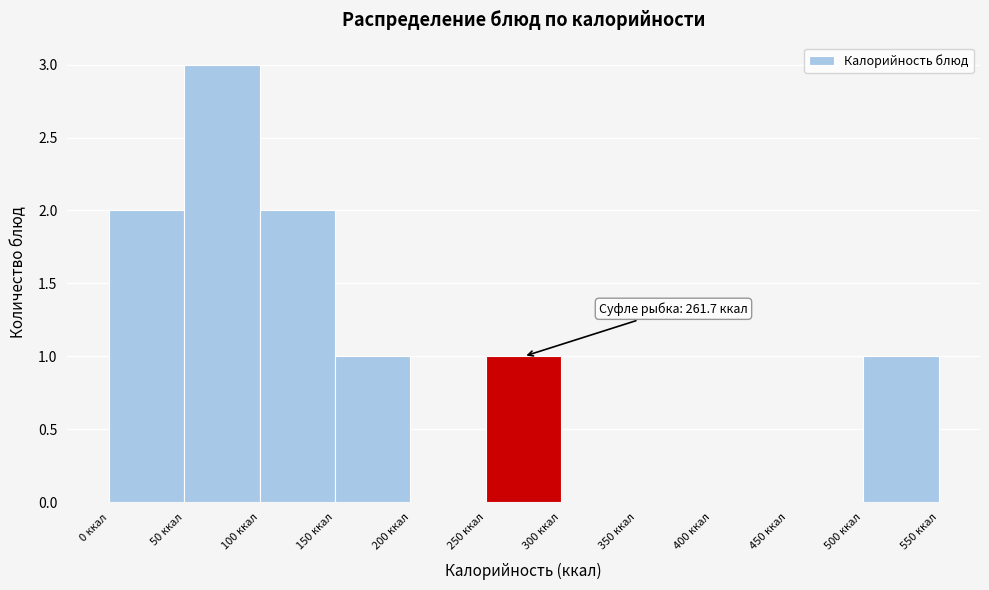

Which range on the x-axis has the tallest bar?

50 to 100